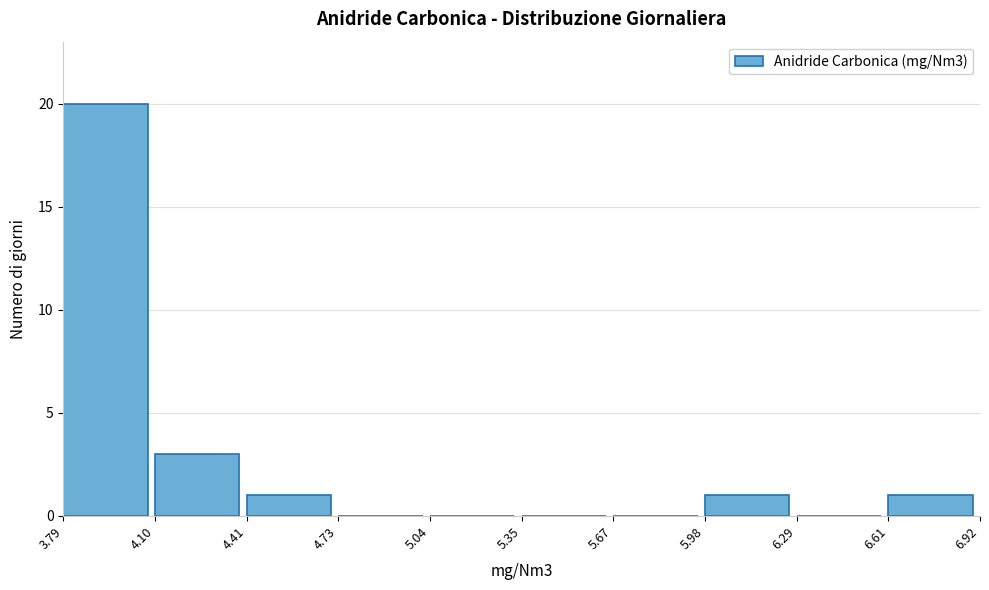

What is the height of the bar covering 3.79 to 4.10 on the x-axis? The values are not printed on the chart, so give them approximately, as read against the axis.

20